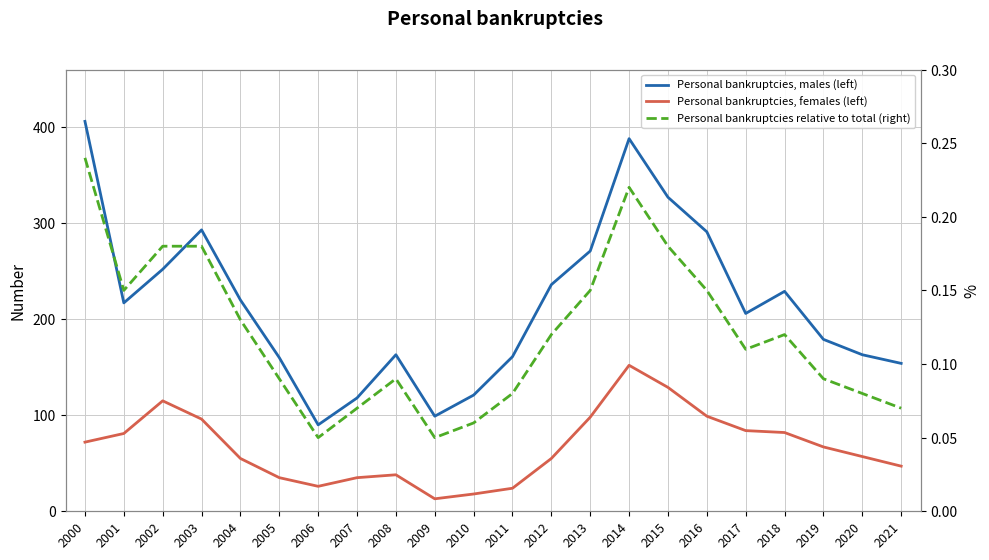

List the series in order of their peak value, lowest first.

Personal bankruptcies relative to total (right), Personal bankruptcies, females (left), Personal bankruptcies, males (left)